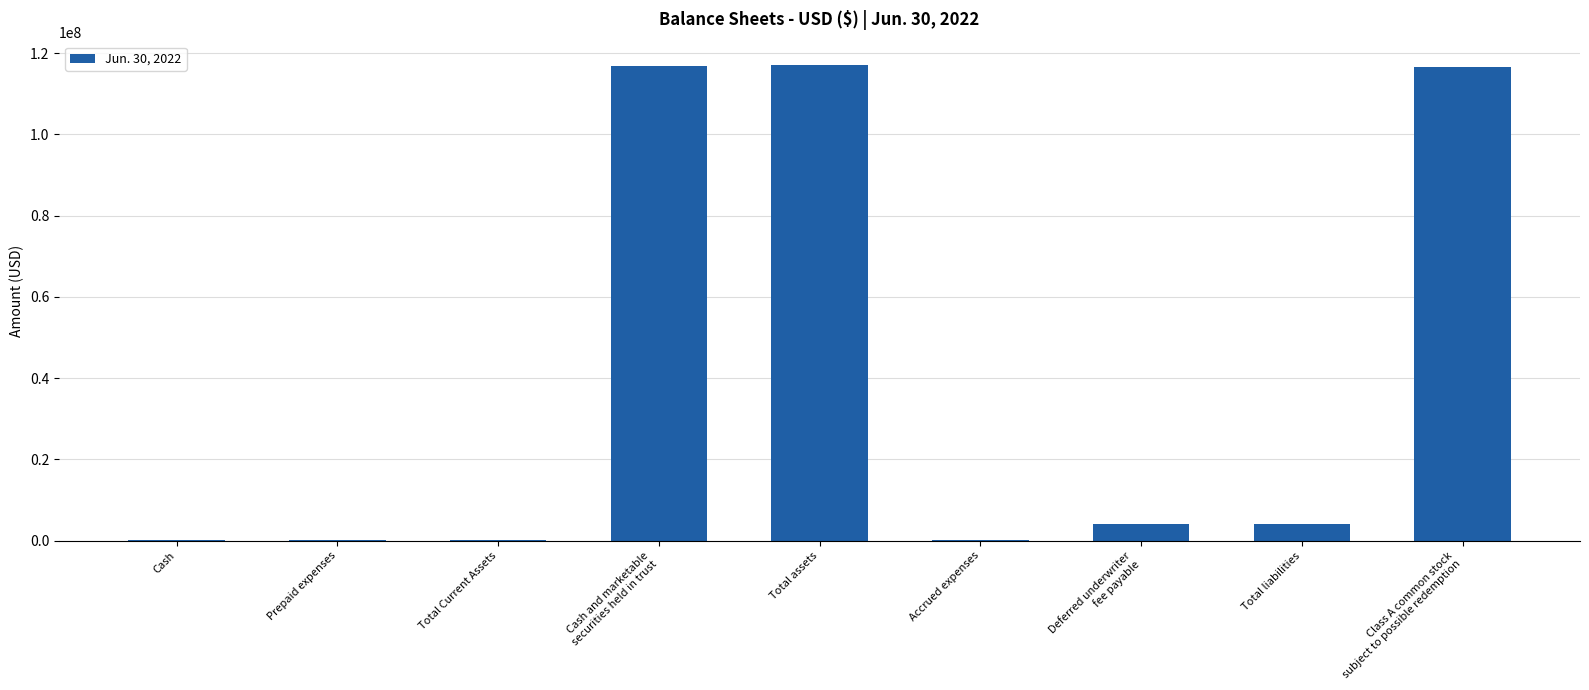

What is the sum of all values?

359022908